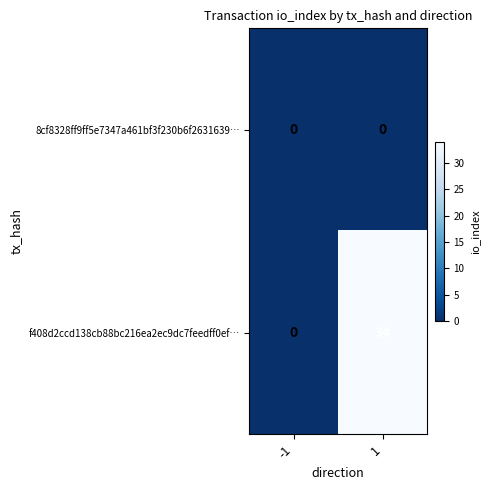

List the series in order of their overall mean, lowest first.

8cf8328ff9ff5e7347a461bf3f230b6f2631639…, f408d2ccd138cb88bc216ea2ec9dc7feedff0ef…